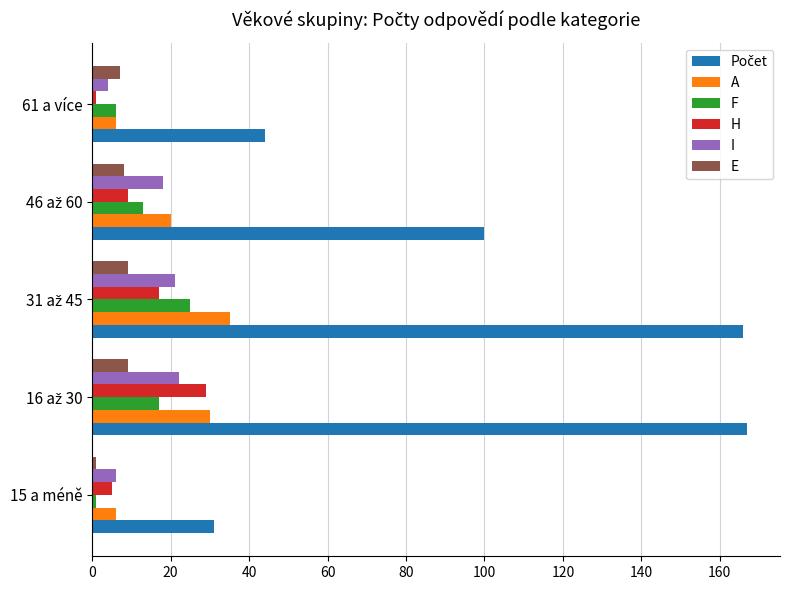

Is it true that H equals 5 at 15 a méně?

True